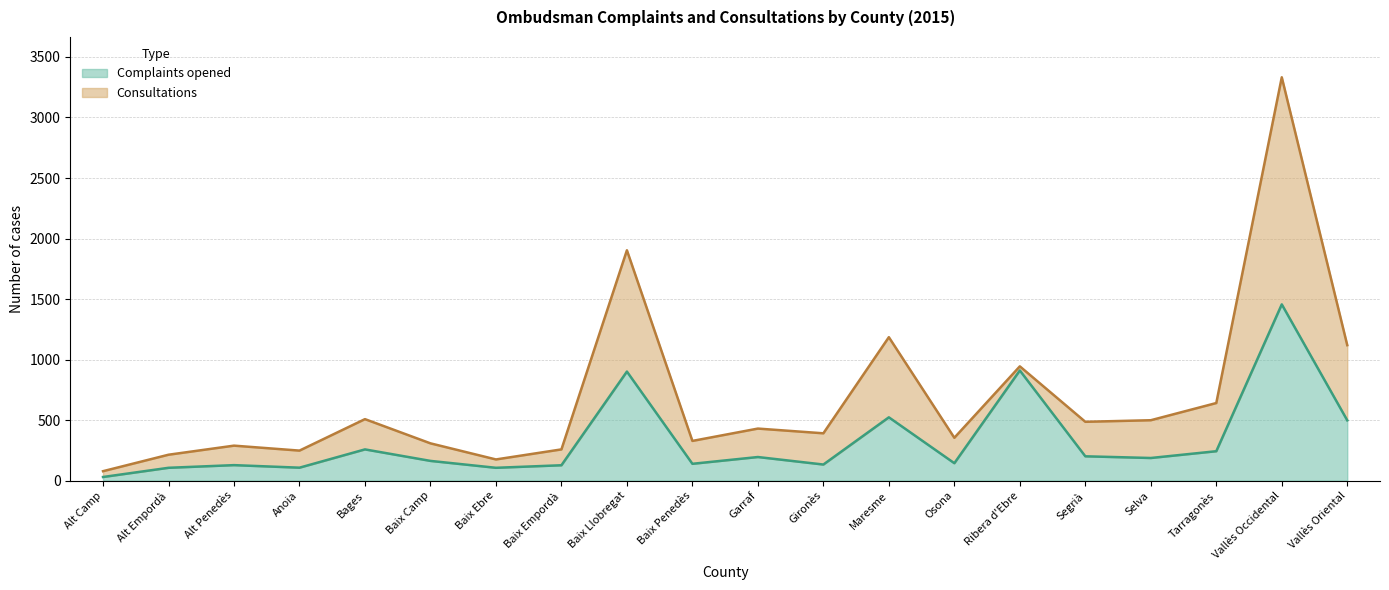

Which has a higher value, Baix Penedès or Baix Empordà?

Baix Penedès